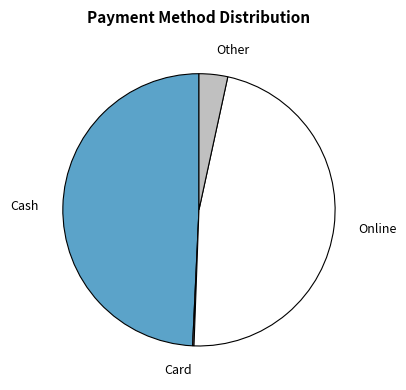

Which category has the biggest portion of the pie?

Cash